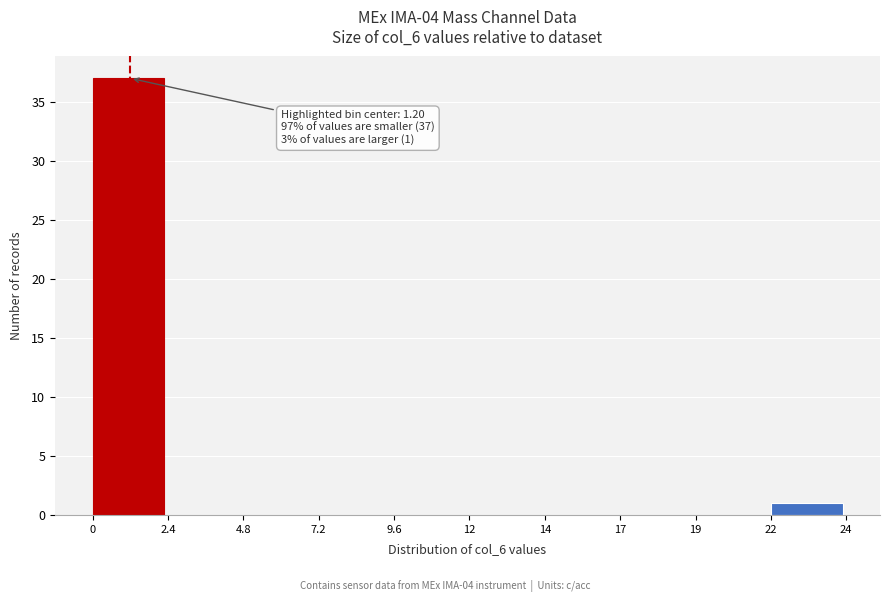

Reading right to left, extract all data points from this chart.

22=1	19=0	17=0	14=0	12=0	9.6=0	7.2=0	4.8=0	2.4=0	0=37